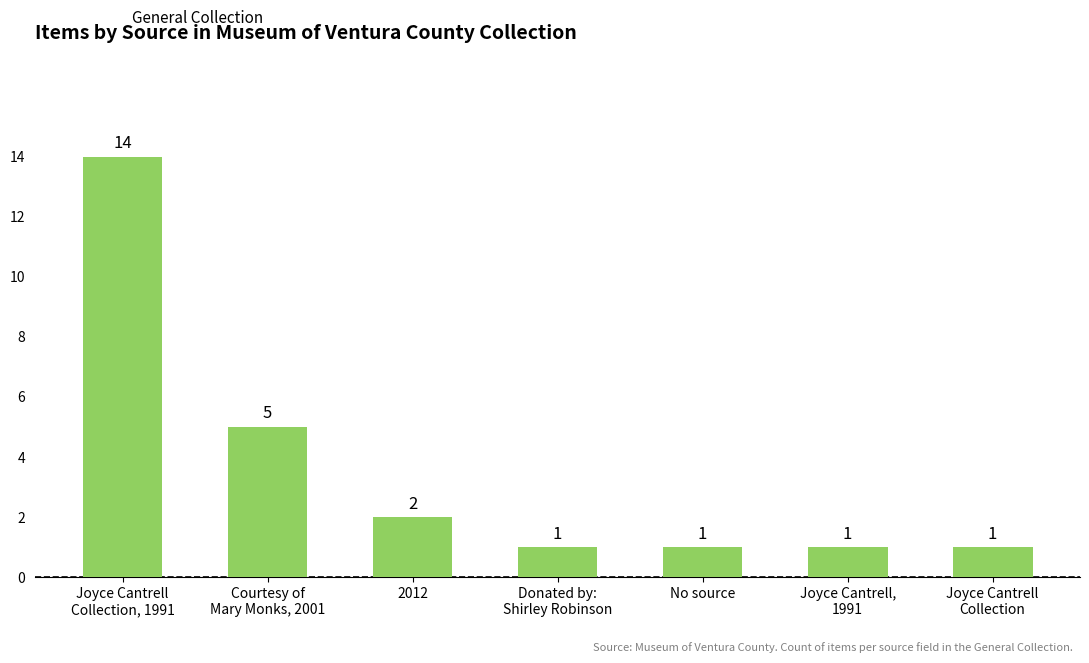

What is the change in value from Courtesy of
Mary Monks, 2001 to 2012?

-3